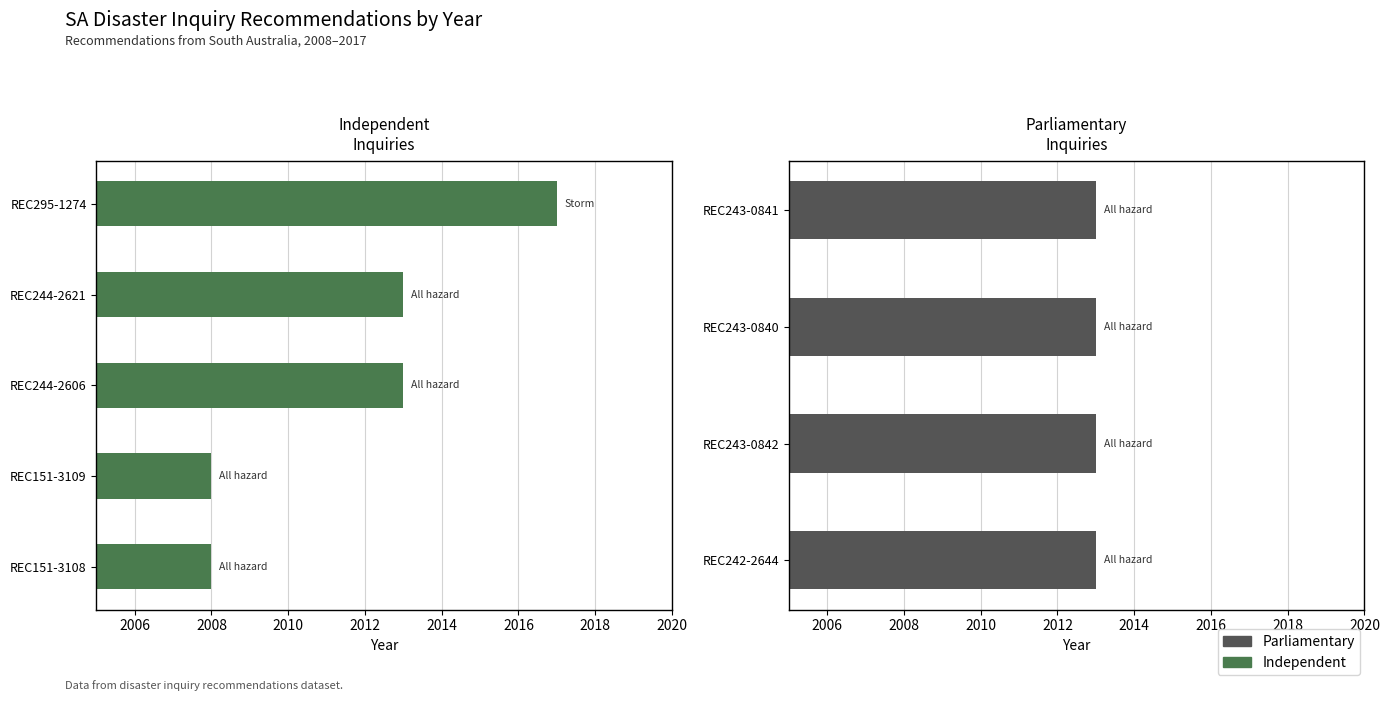

What is the difference between the second highest and second lowest values?

5